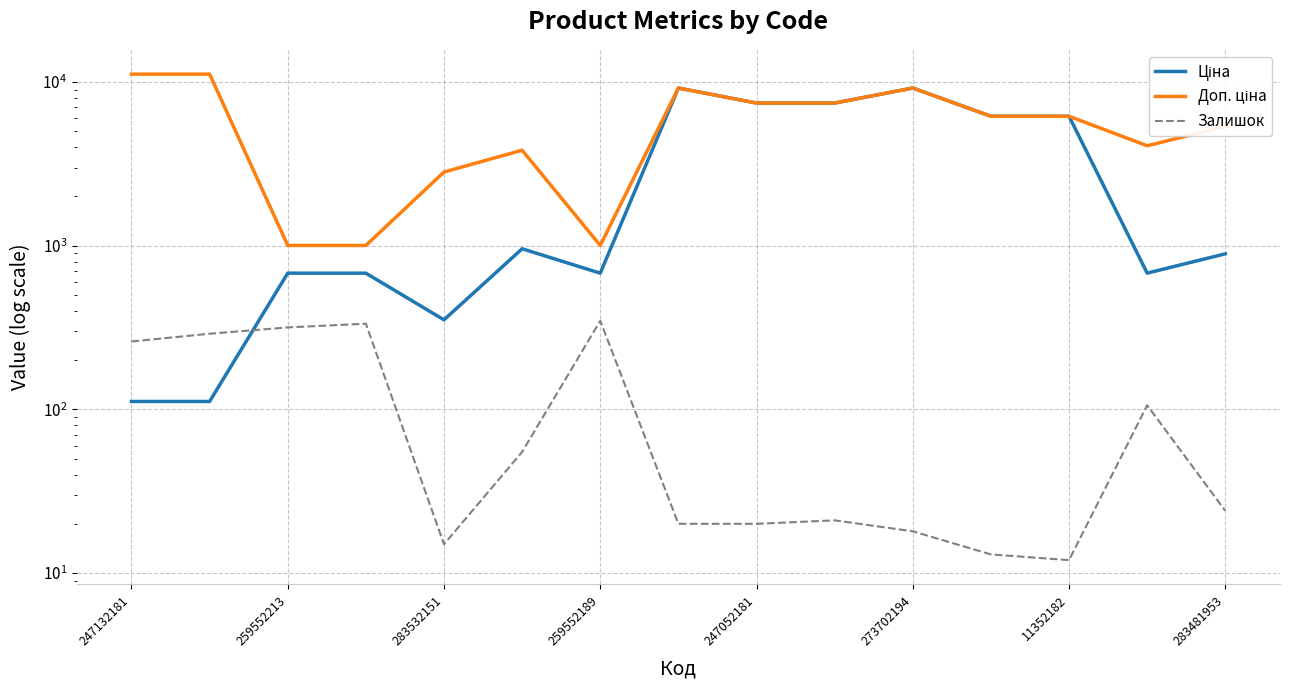

What is the value of the Ціна point at the 3rd from the left?

679.8